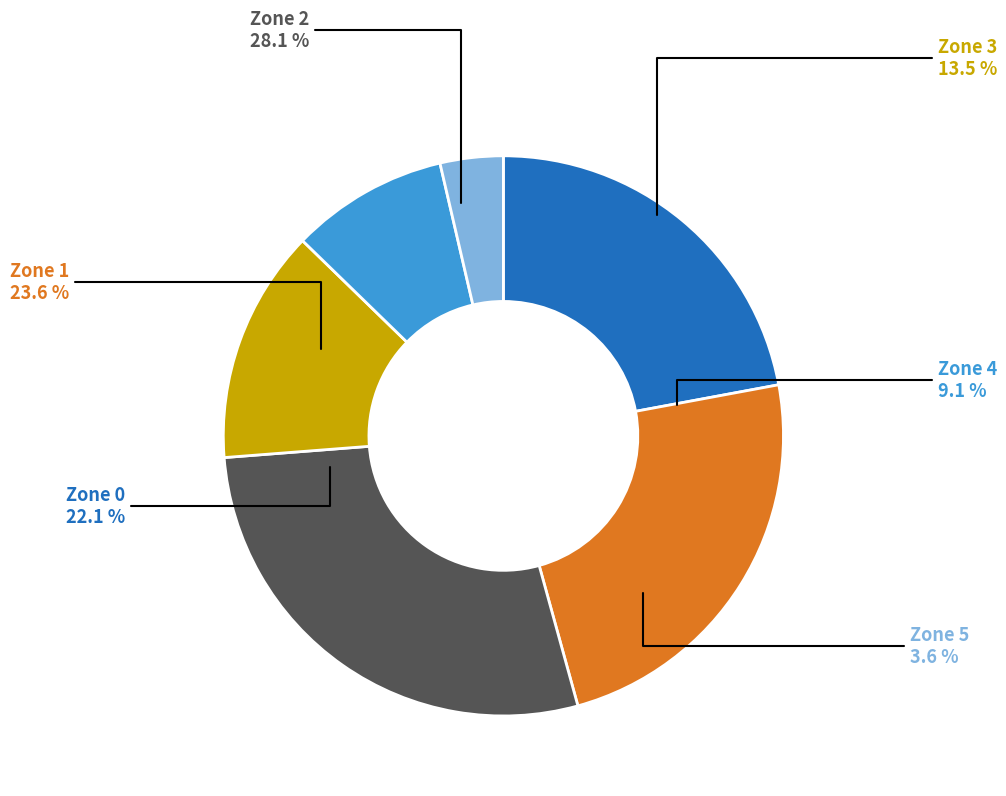

True or false: Zone 5 accounts for 12% of the total.

False